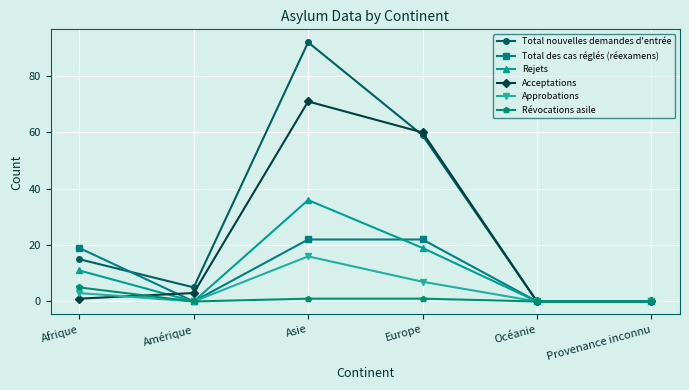

Where is Approbations nearest to the value 8?

Europe